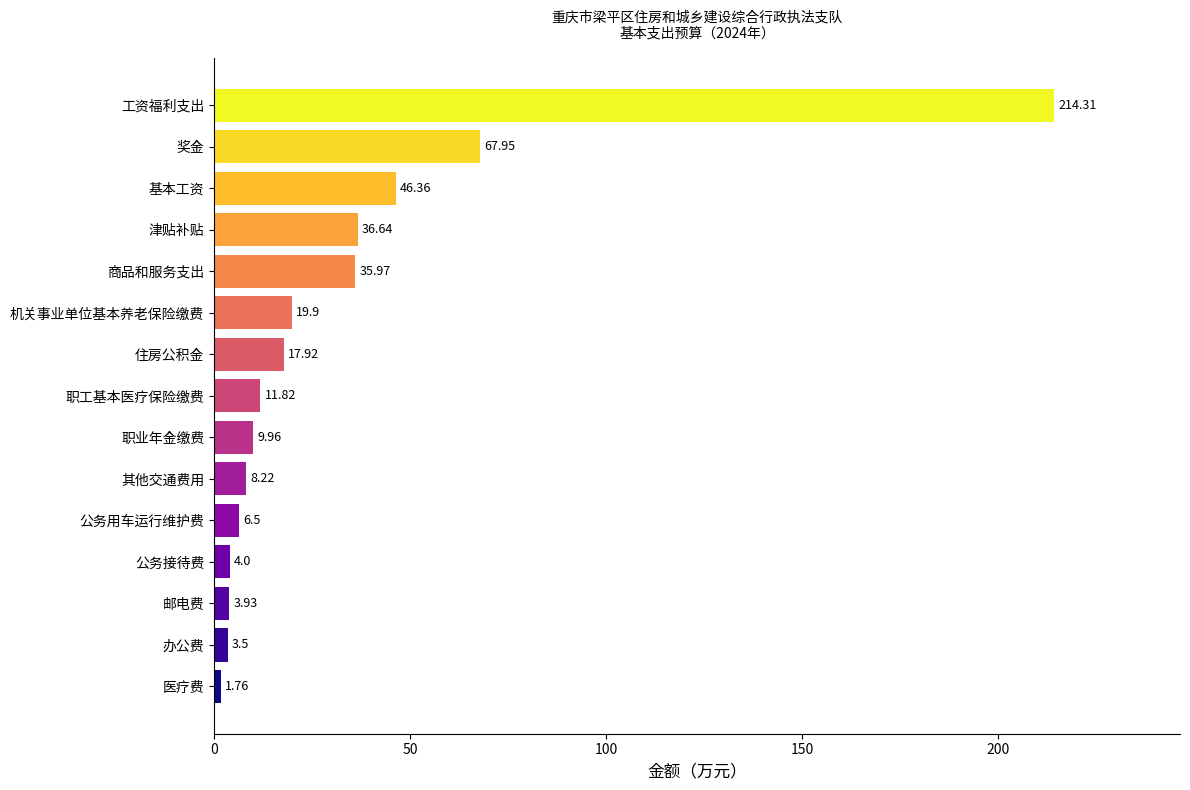

At which category does the chart reach its peak across all series?

工资福利支出